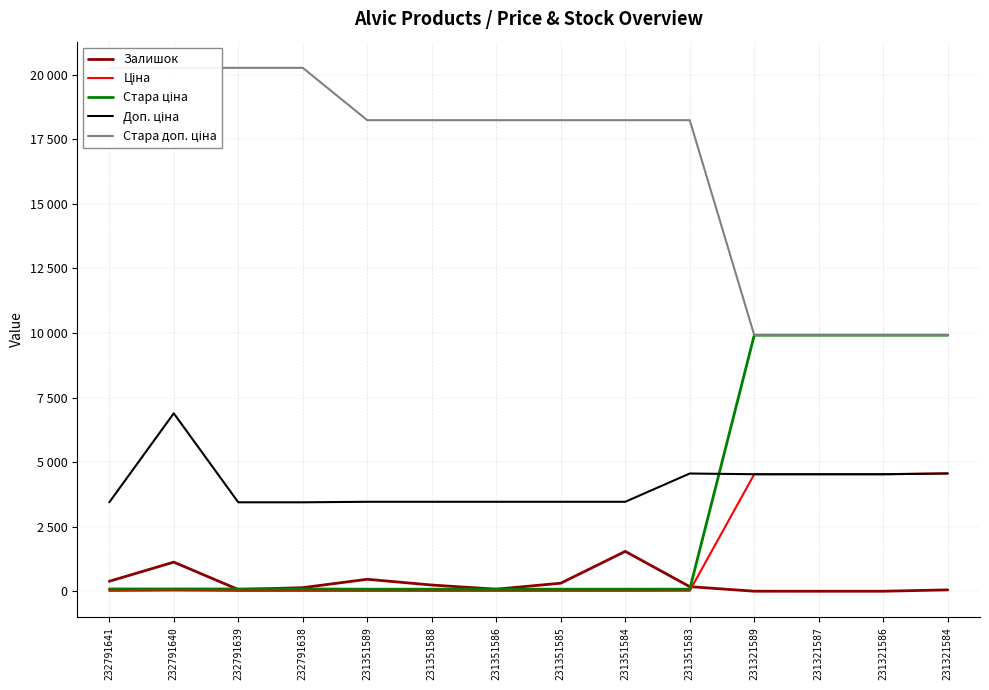

Which category has the lowest value across all series?

231321587